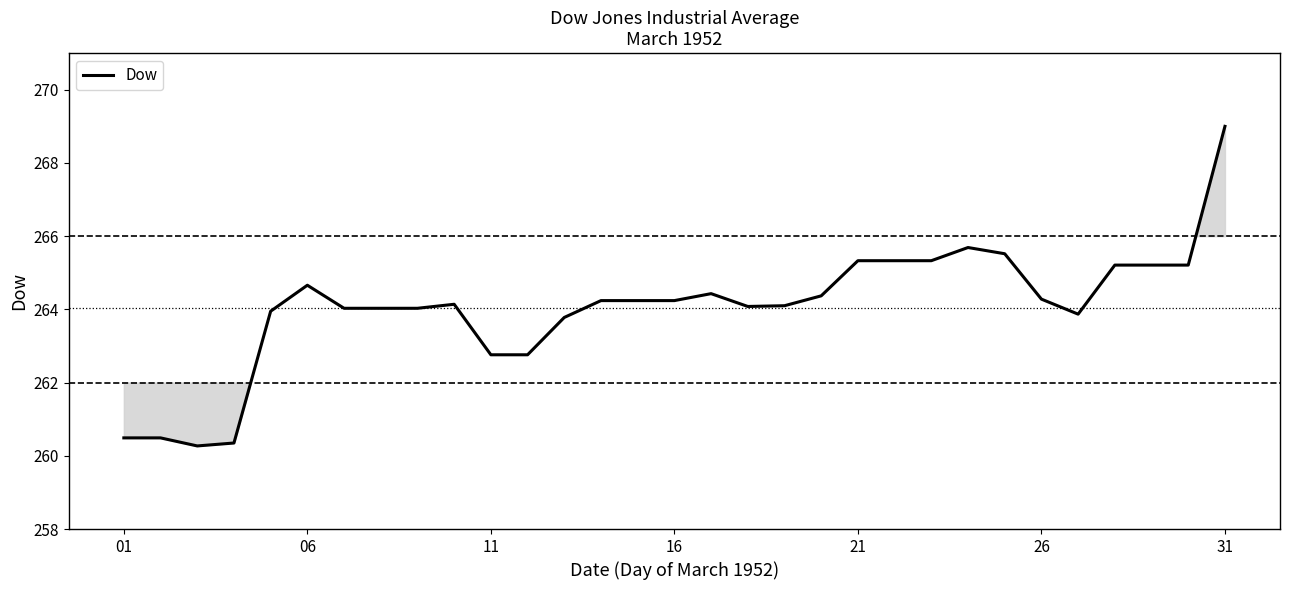

What is the minimum value shown in the chart?

260.3